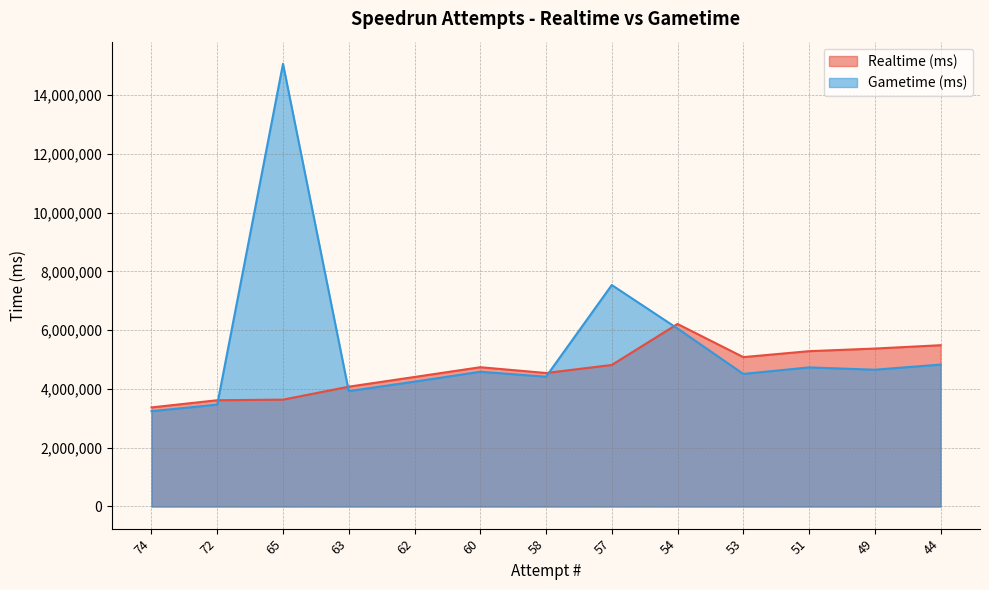

What is the maximum value for Realtime (ms)?

6210073